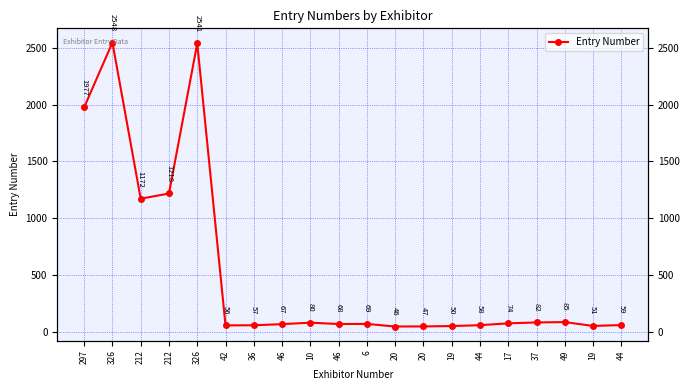

List the labels in order of value, largest first.

326, 326, 297, 212, 212, 49, 37, 10, 17, 6, 46, 46, 44, 44, 36, 42, 19, 19, 20, 20